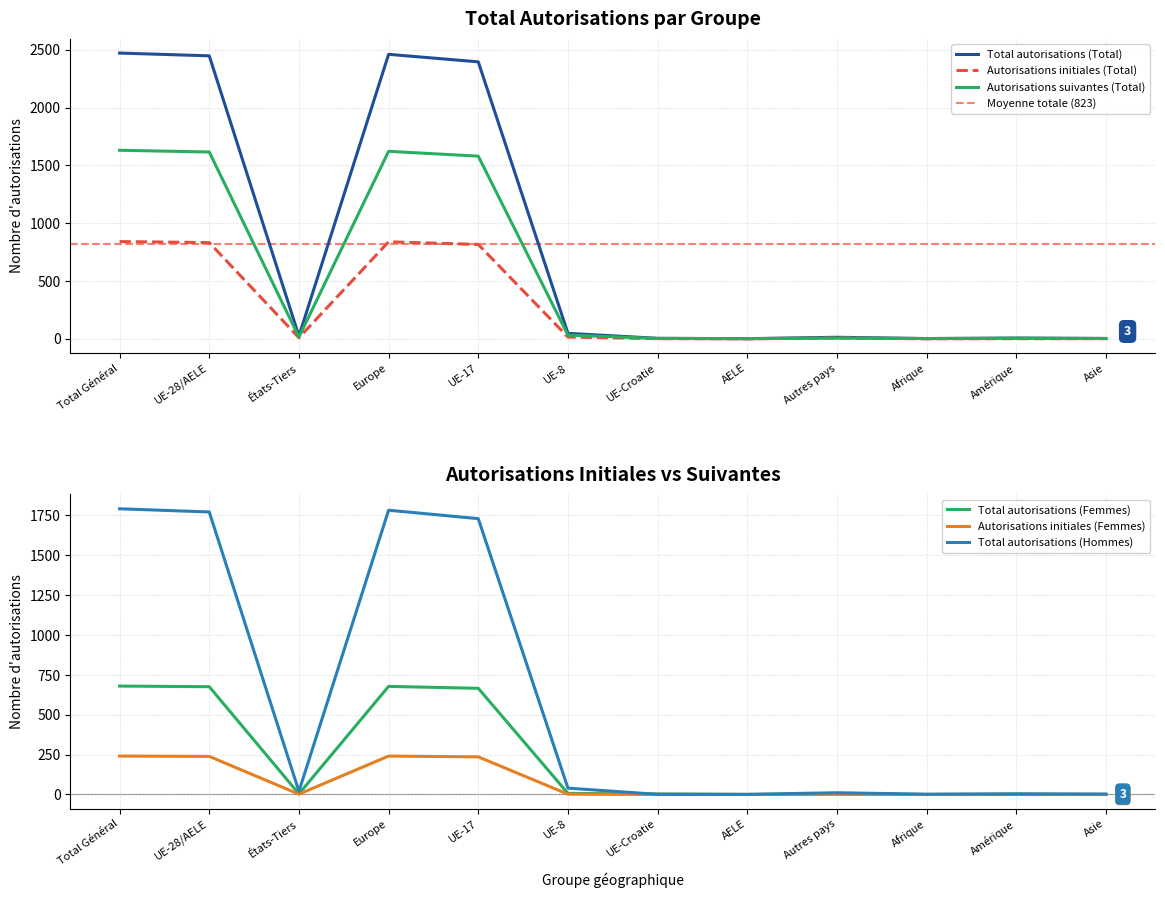

What is the sum of the Total autorisations (Femmes) values at AELE and Total Général?

680